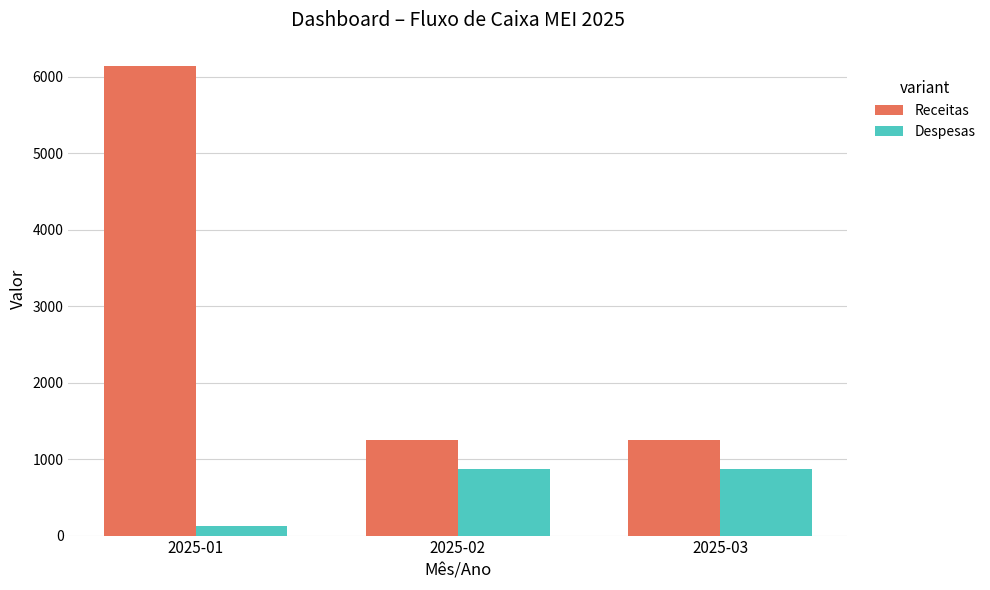

What are all the series names shown in the legend?

Receitas, Despesas